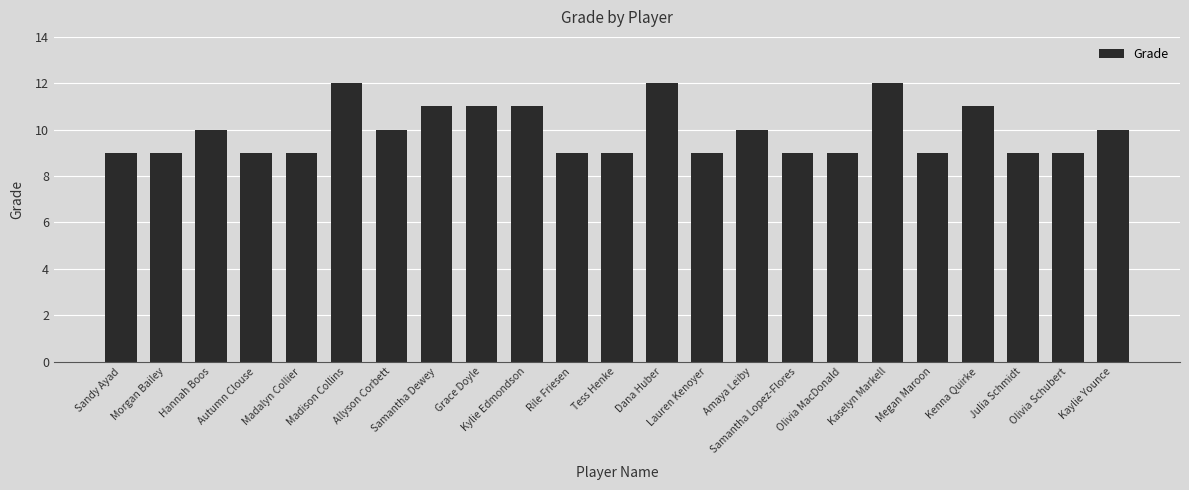

Reading right to left, list all the values displayed in this chart.

10	9	9	11	9	12	9	9	10	9	12	9	9	11	11	11	10	12	9	9	10	9	9